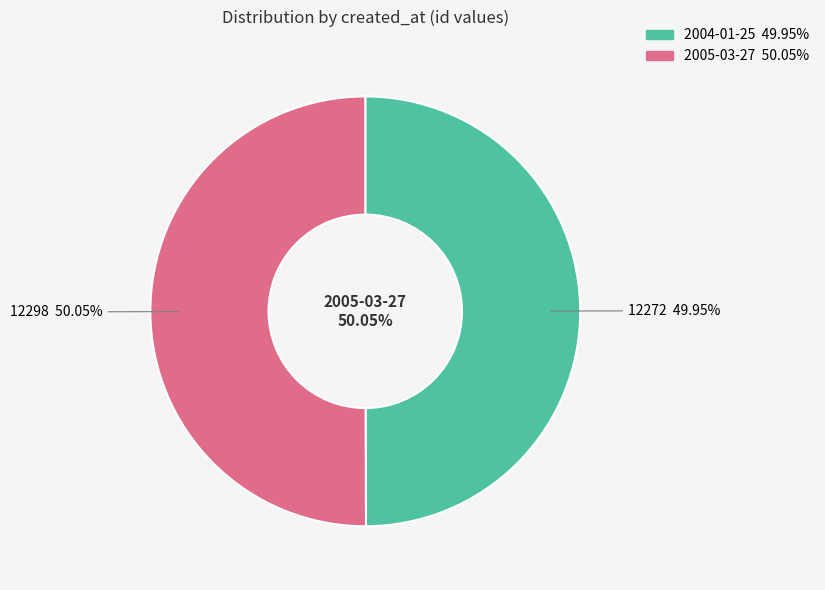

Which category has the biggest portion of the pie?

2005-03-27